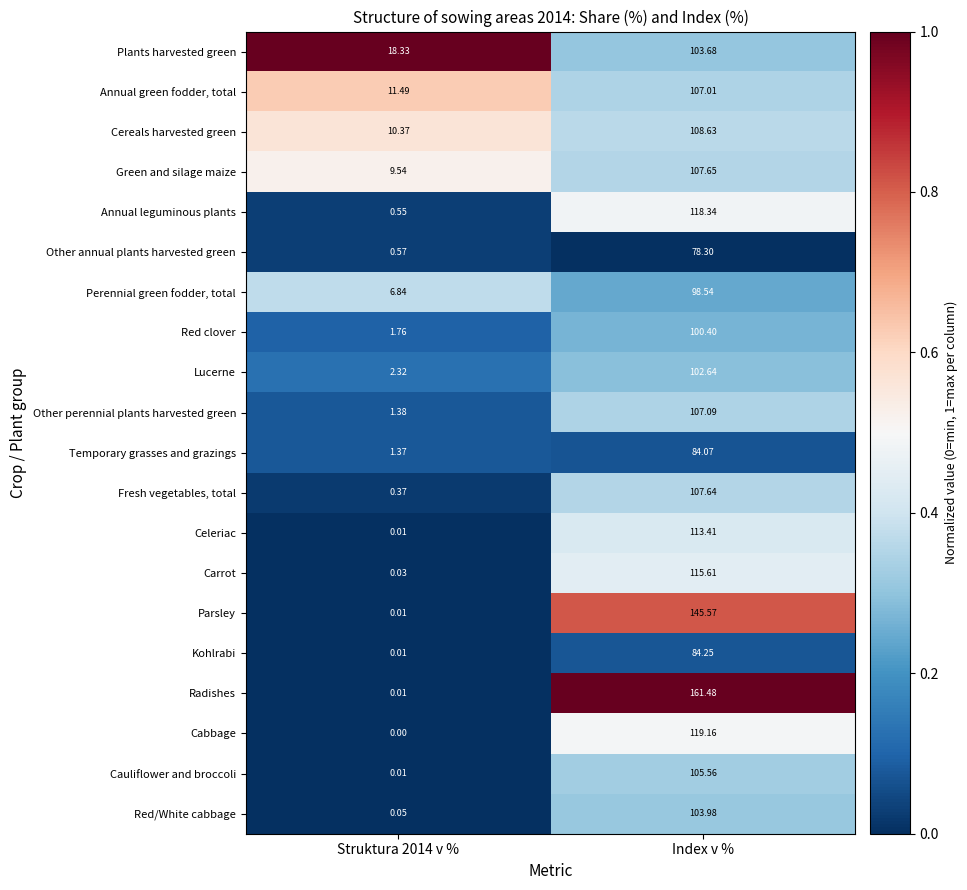

Between Struktura 2014 v % and Index v %, which series saw the biggest shift?

Radishes